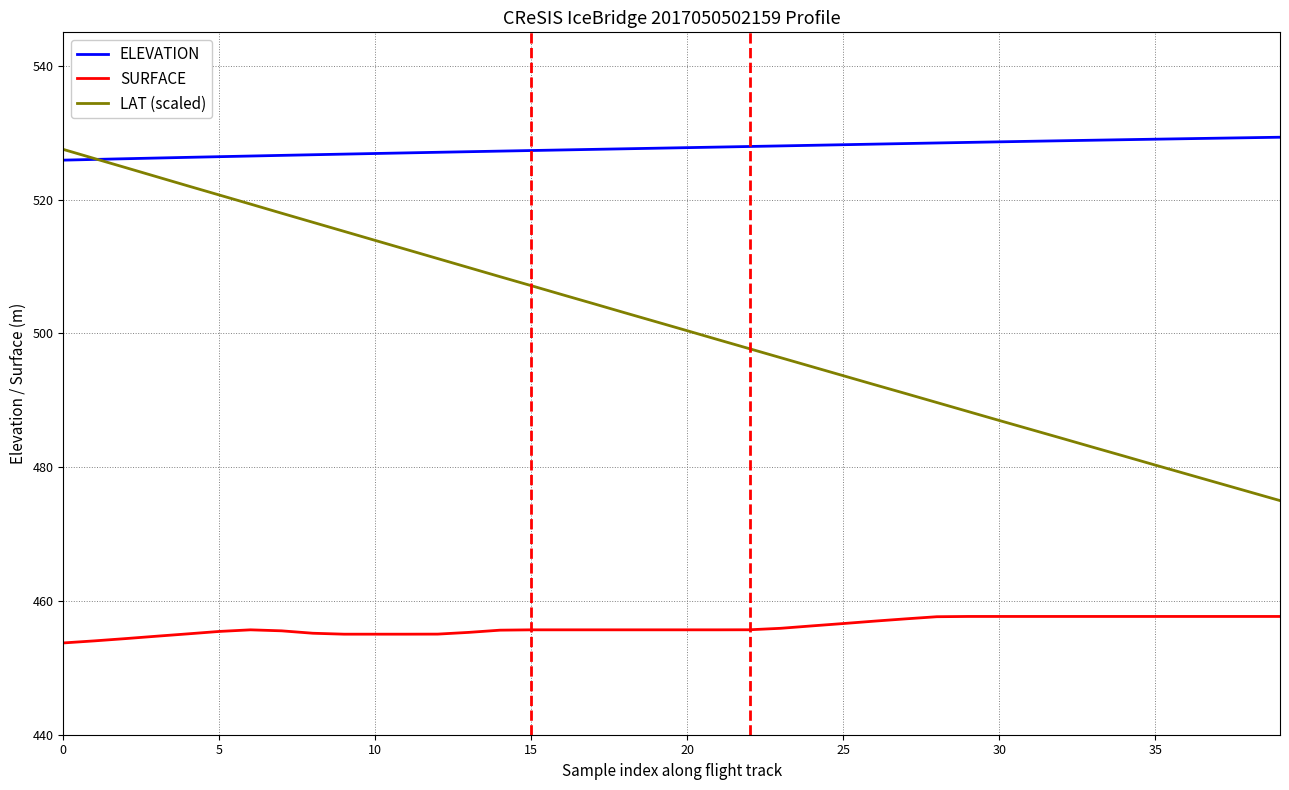

Rank the series by their average value, from highest to lowest.

ELEVATION, LAT (scaled), SURFACE